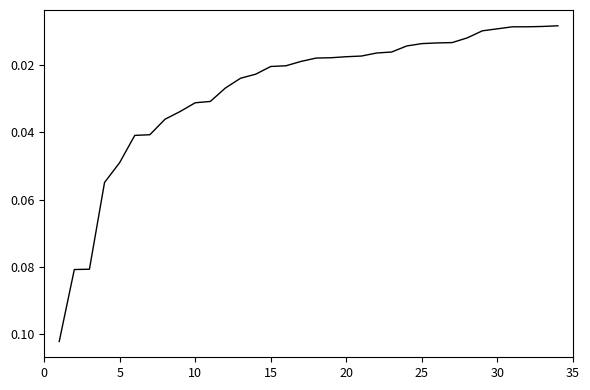

True or false: the data has more than 0 interior local peaks.

False